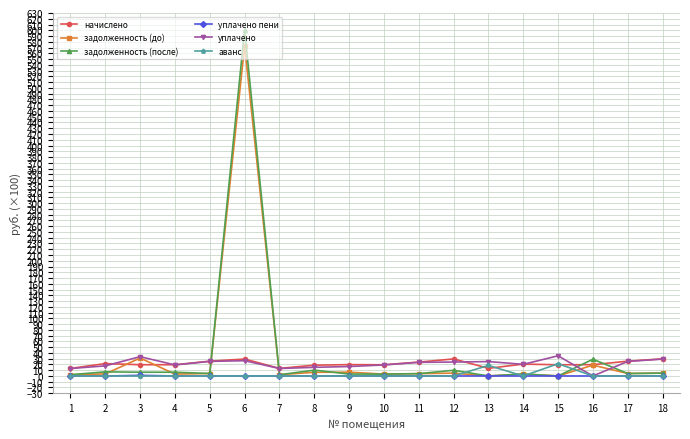

True or false: аванс has more than 0 points higher than both neighbors.

True